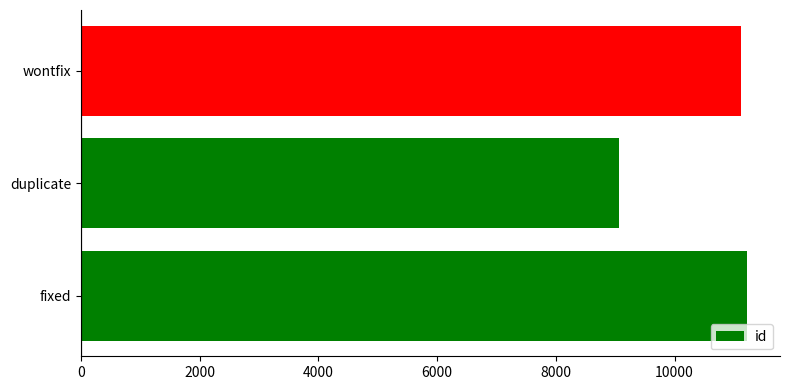

How many bars are there in total?

3